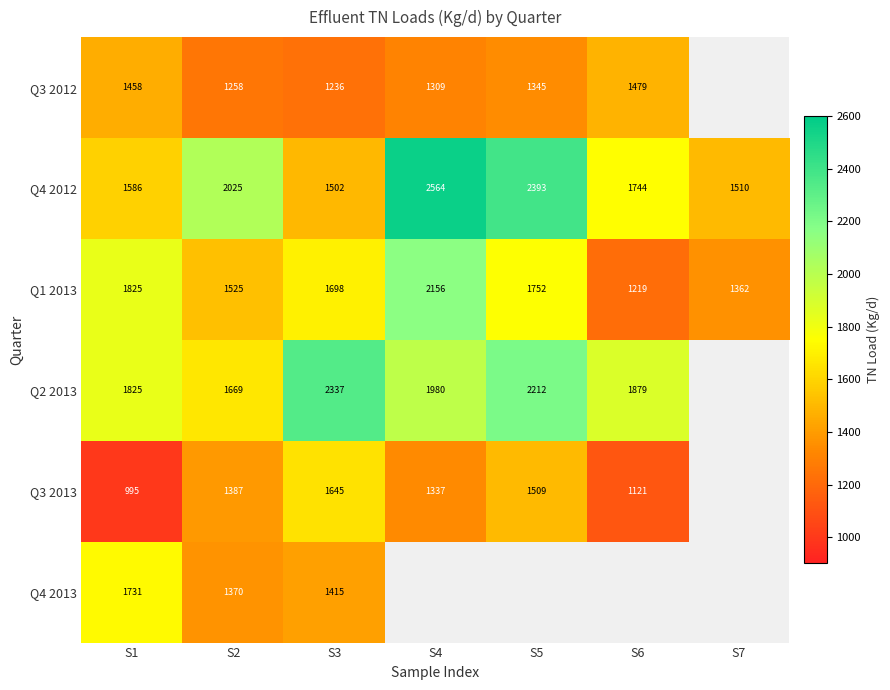

At which category is the sum across all series the highest?

S3